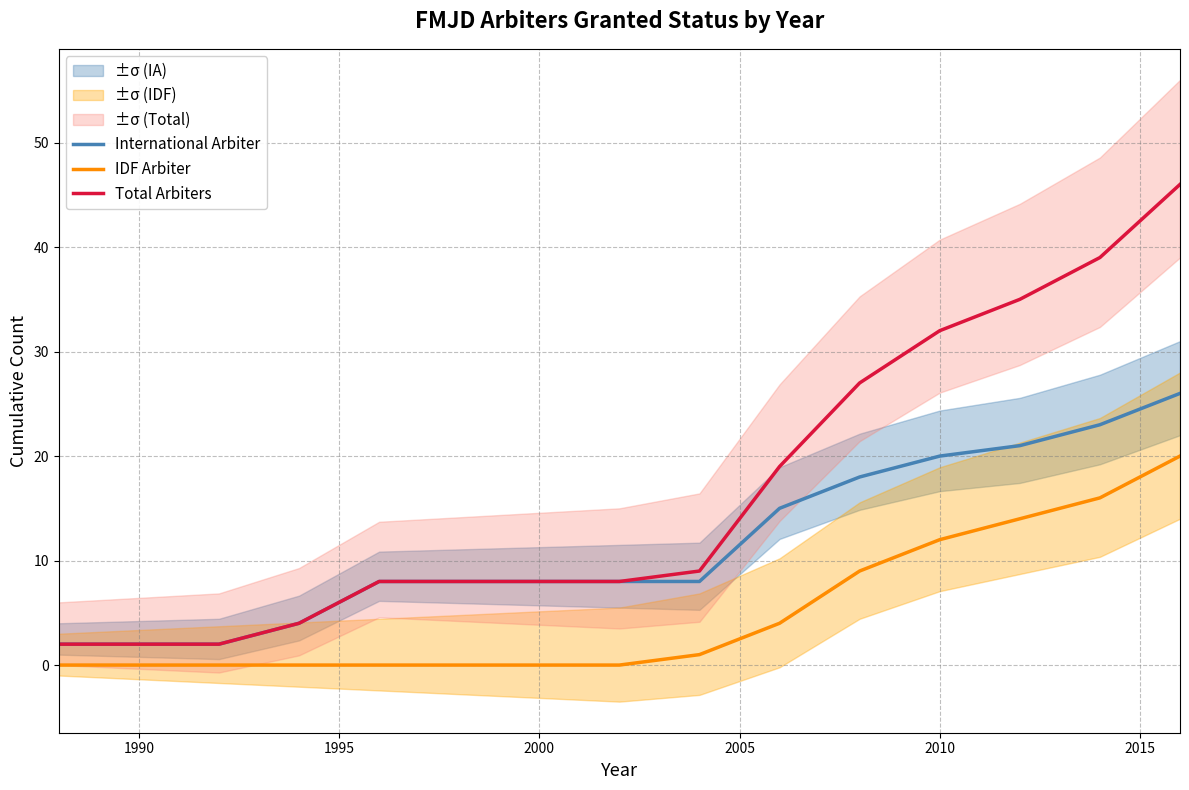

True or false: IDF Arbiter has a value of 17 at 2010.

False